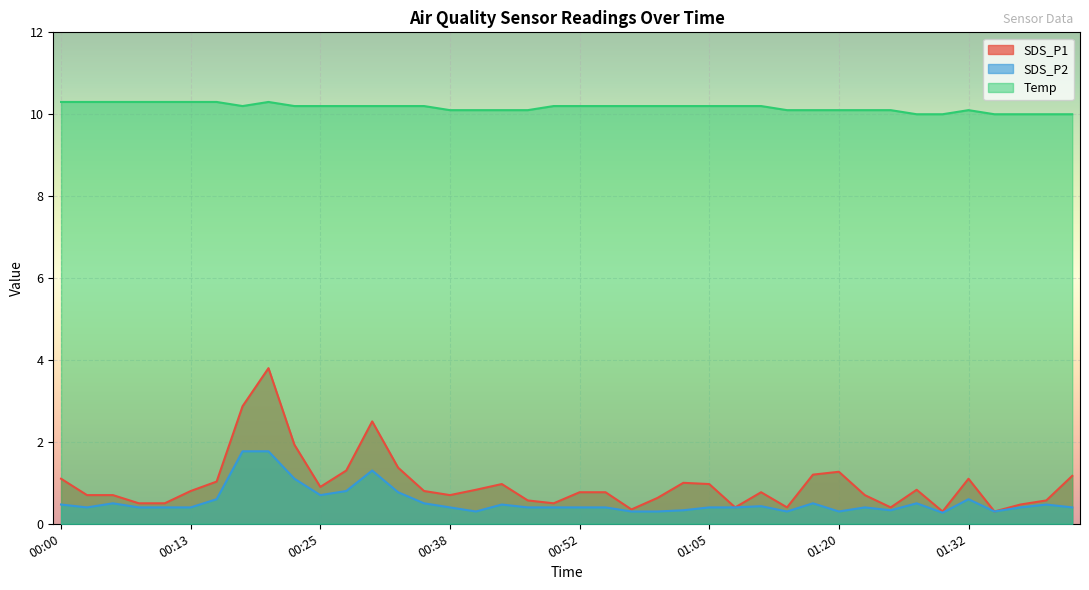

True or false: SDS_P2 and Temp intersect in this chart.

False